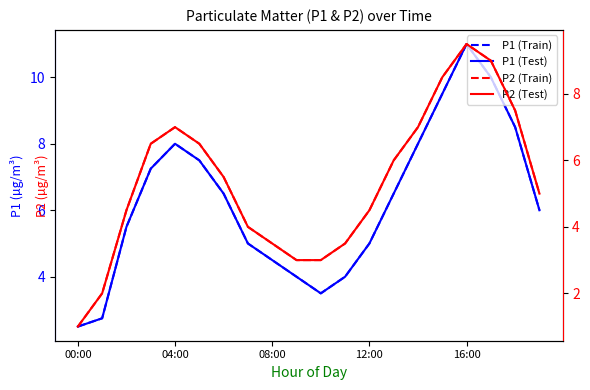

At which category does P1 (Train) reach its first local peak?

04:00